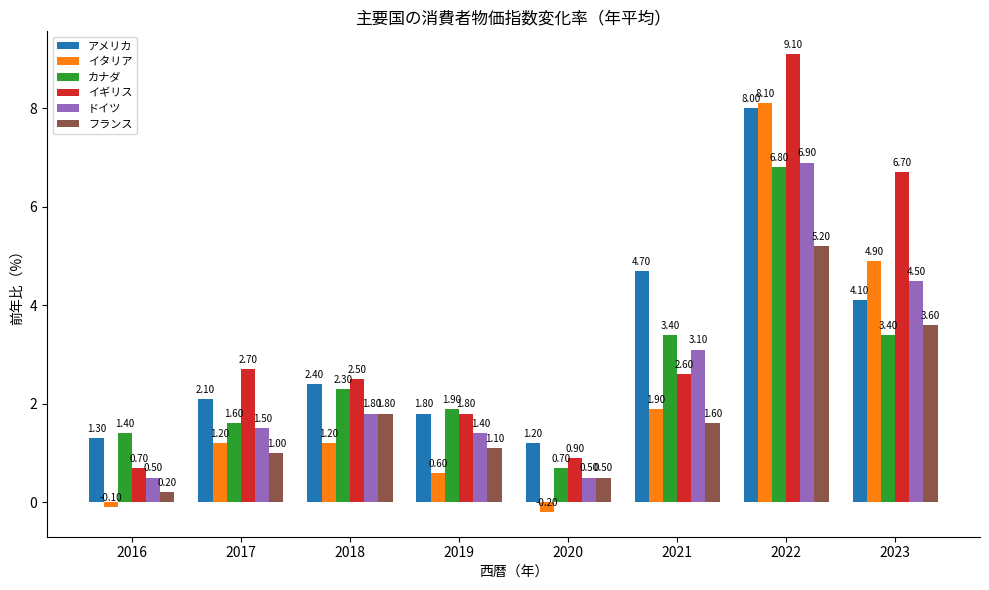

How many data points does each series have?

8